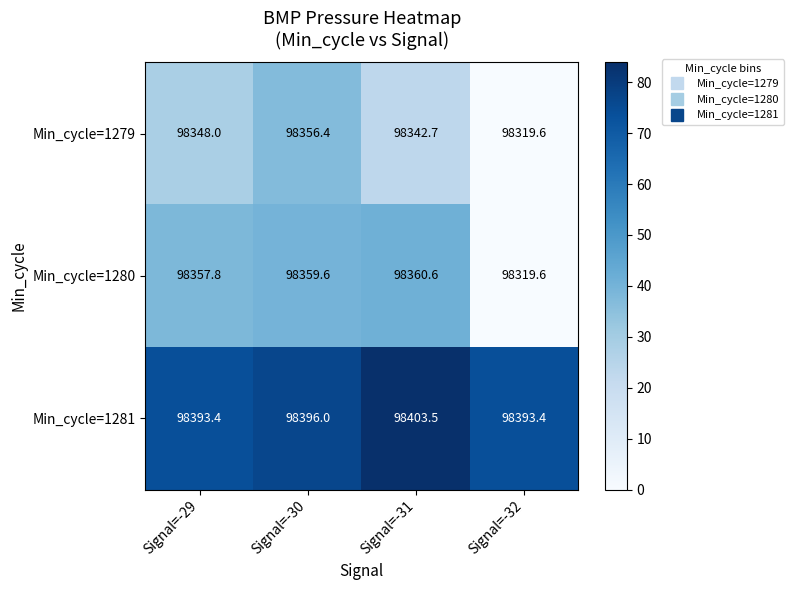

Rank the categories by Min_cycle=1280 value from lowest to highest.

Signal=-32, Signal=-29, Signal=-30, Signal=-31